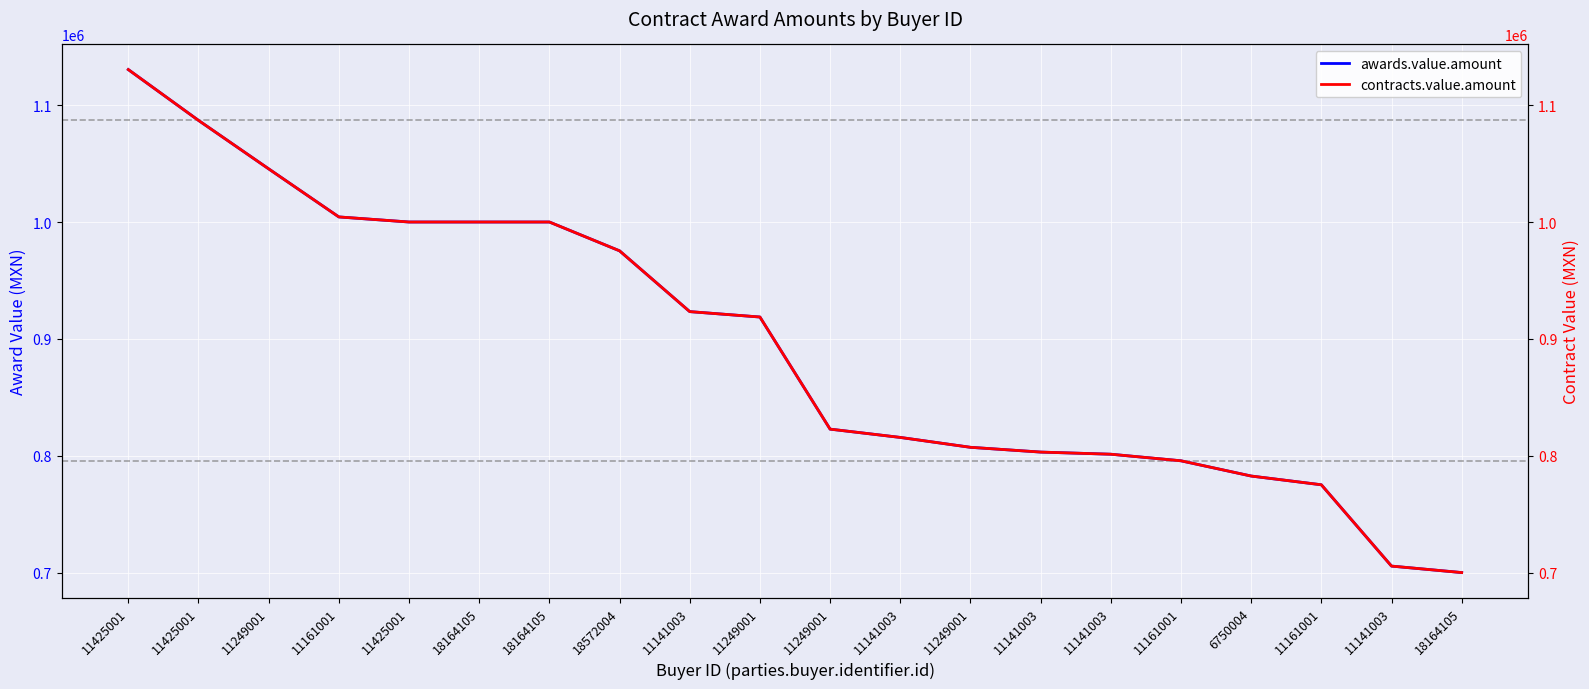

Which category has the highest value in the awards.value.amount series?

11425001